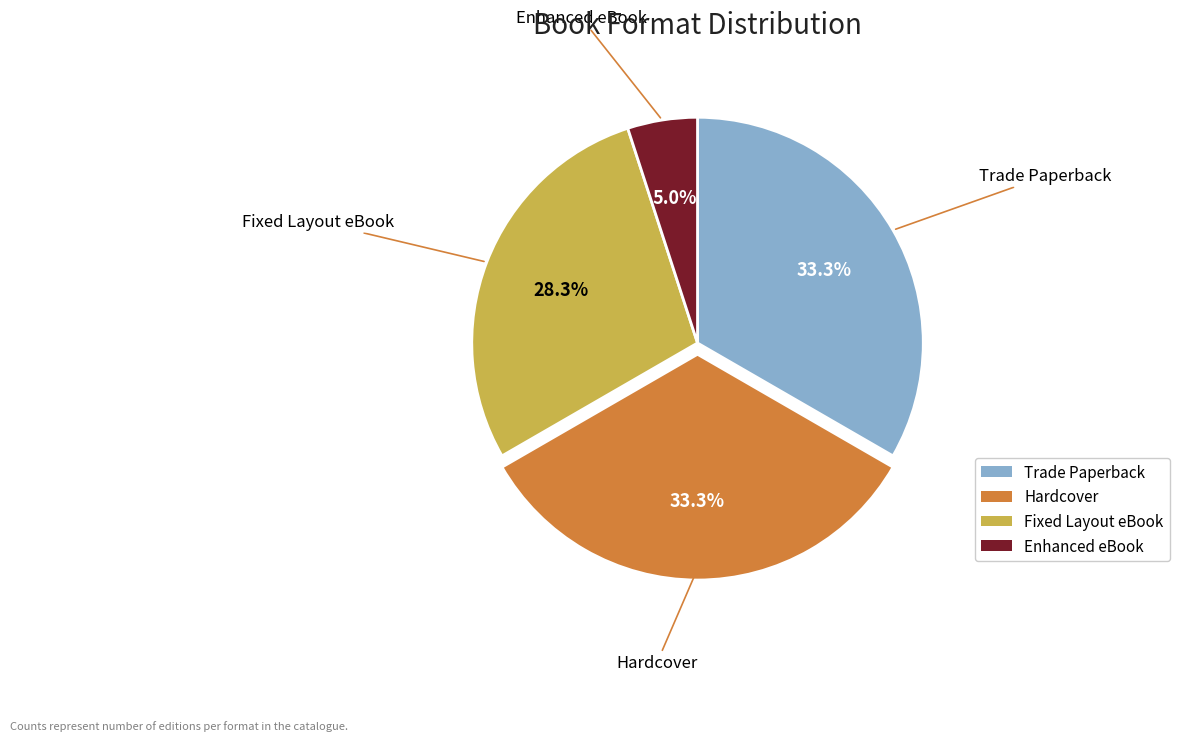

How many segments does this pie chart have?

4